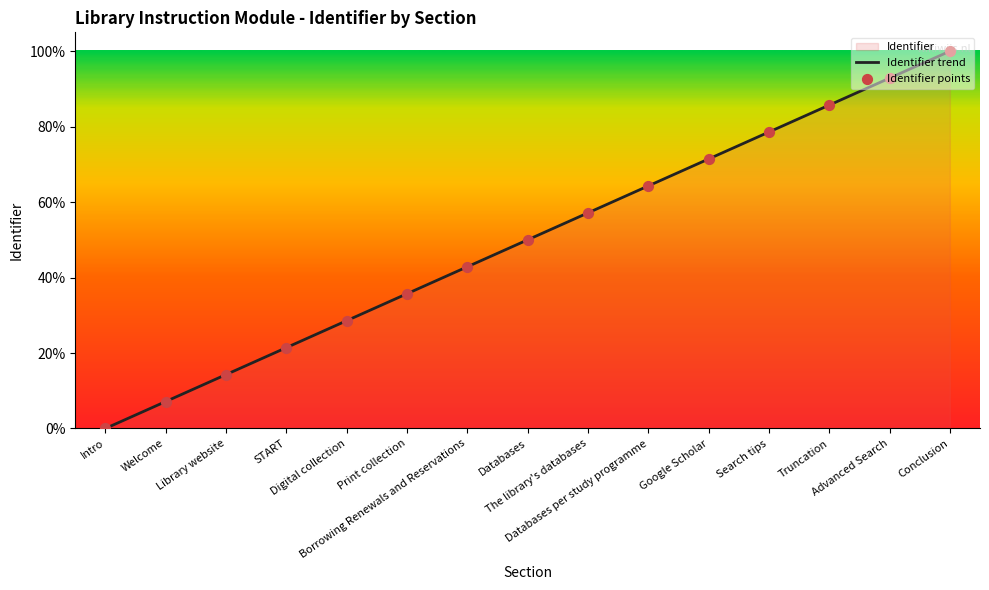

Which has a higher value, Welcome or Library website?

Library website